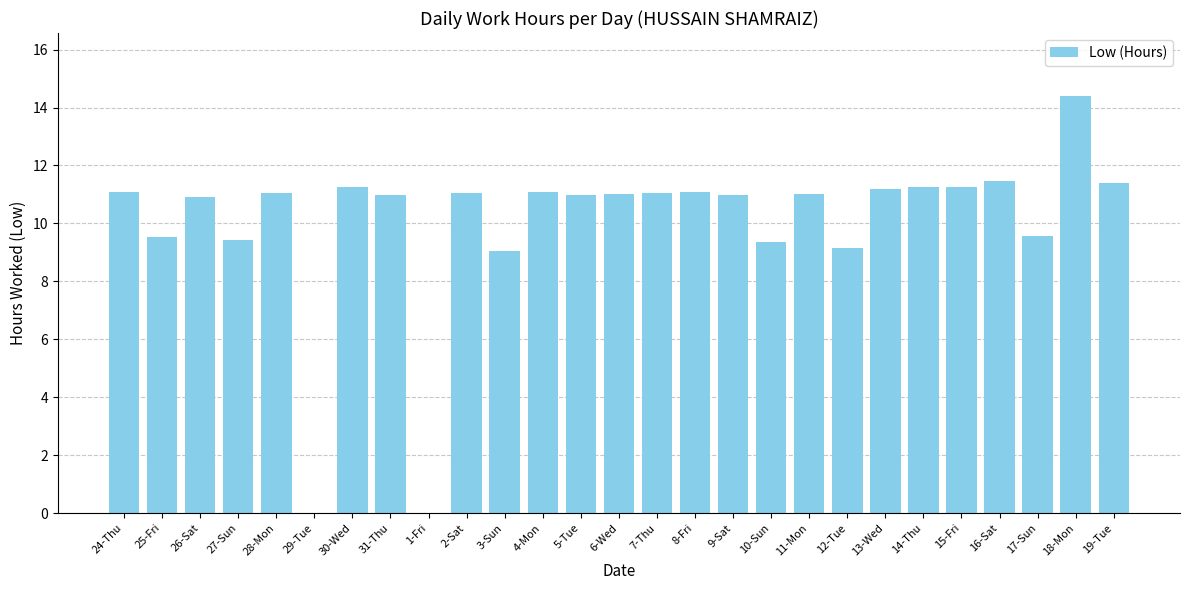

Count the number of categories in the chart.

27